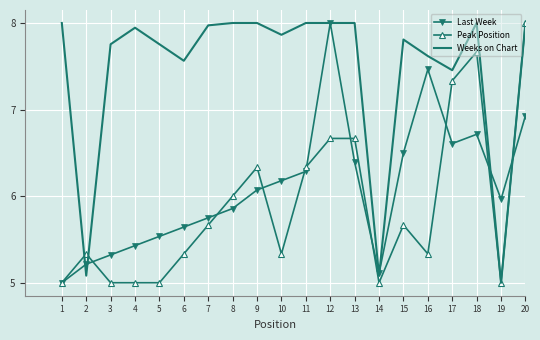

At which category does Weeks on Chart reach its first local valley?

2